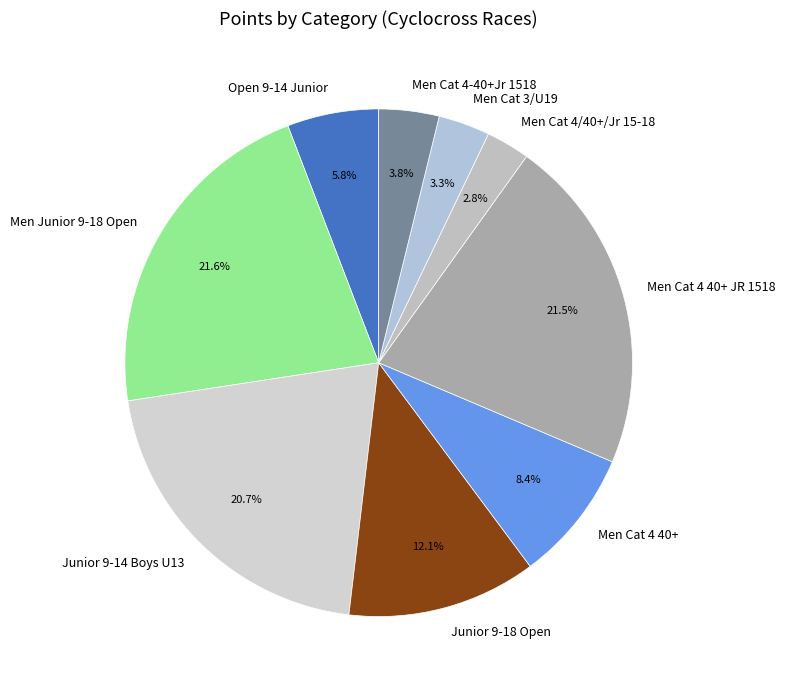

Does Men Junior 9-18 Open represent more than half of the total?

No